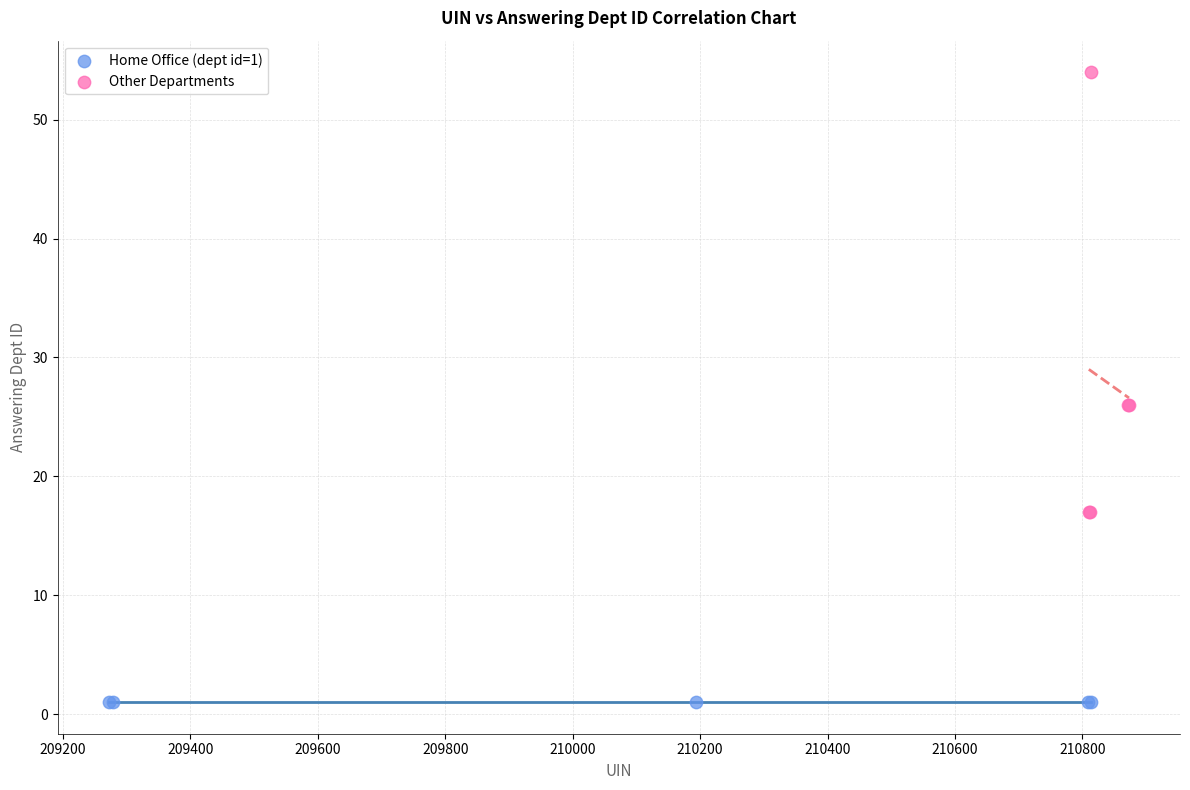

Which series contains the lowest Y value?

Home Office (dept id=1)